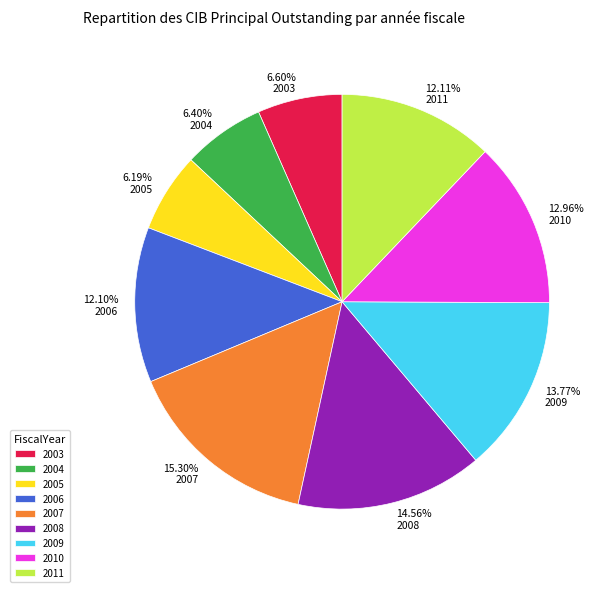

What percentage is the 2004 slice, to the nearest percent?

6%